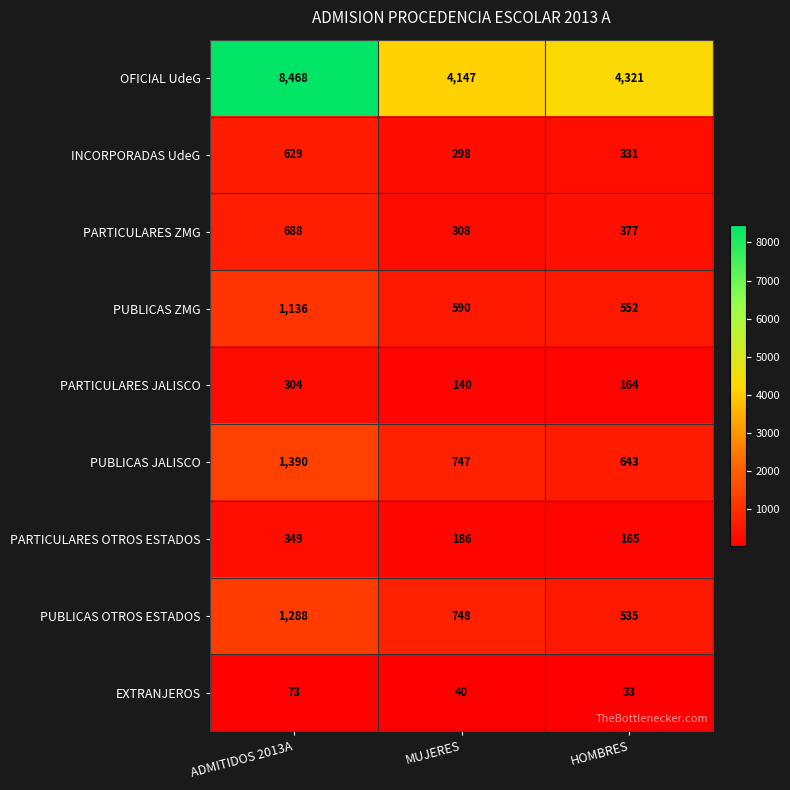

Rank the categories by PUBLICAS JALISCO value from lowest to highest.

HOMBRES, MUJERES, ADMITIDOS 2013A